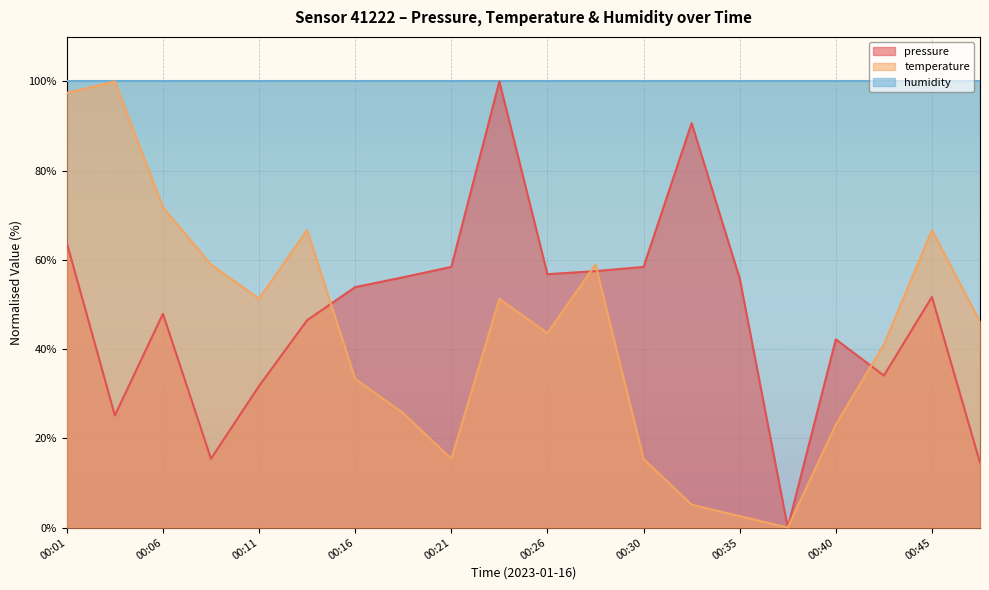

The value of temperature at 00:04 is 39.4. True or false?

False